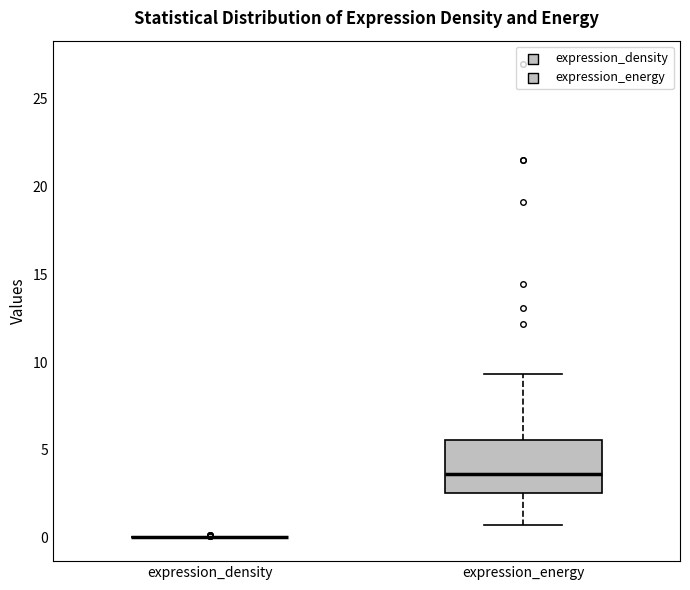

Reading left to right, transcribe this box plot: for each box, give where its median line is, the range the box spans, and where its two whiskers end, as read against the y-axis. The values are not printed on the chart, so give them approximately, as read against the axis.

expression_density: box collapsed to a line at 0.0, whiskers 0.0 to 0.0
expression_energy: median 3.5, box 2.5 to 5.5, whiskers 0.5 to 9.5